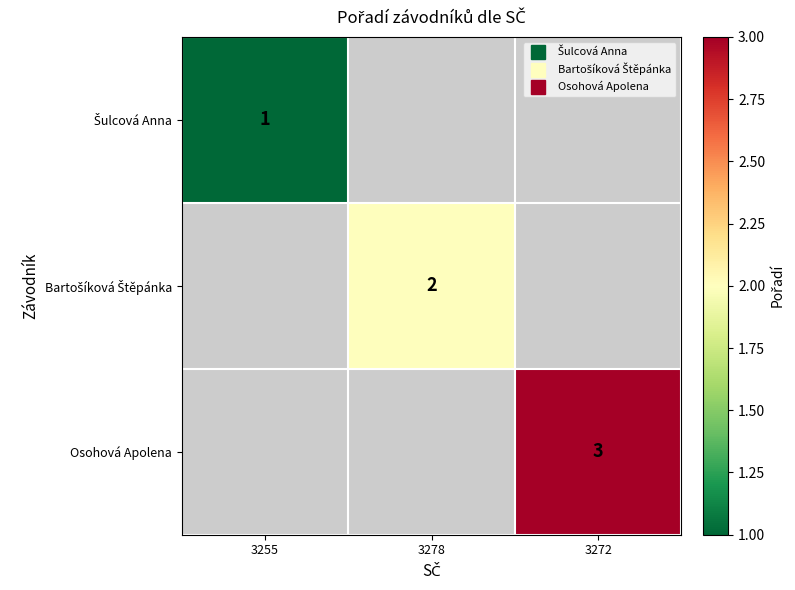

At how many categories does at least one series exceed 1?

2